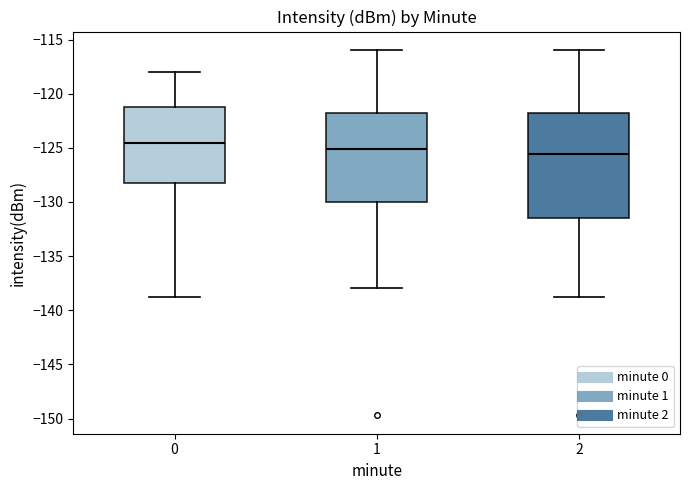

Which box has the lowest median line?

2